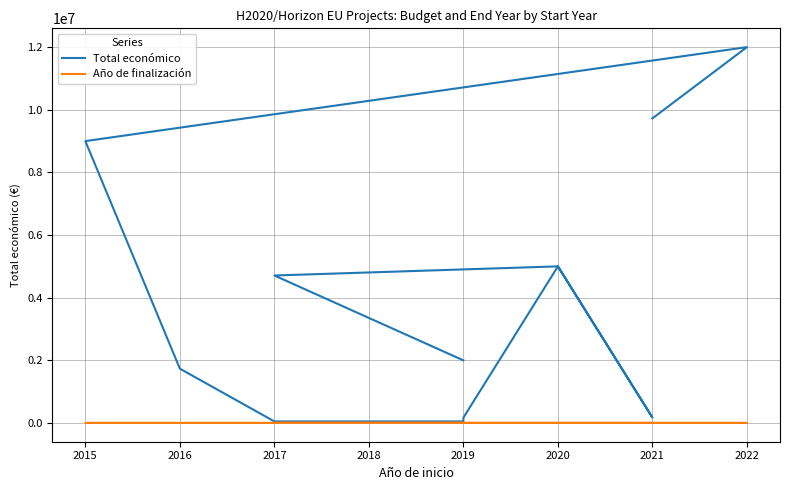

True or false: Total económico and Año de finalización cross at least once.

False